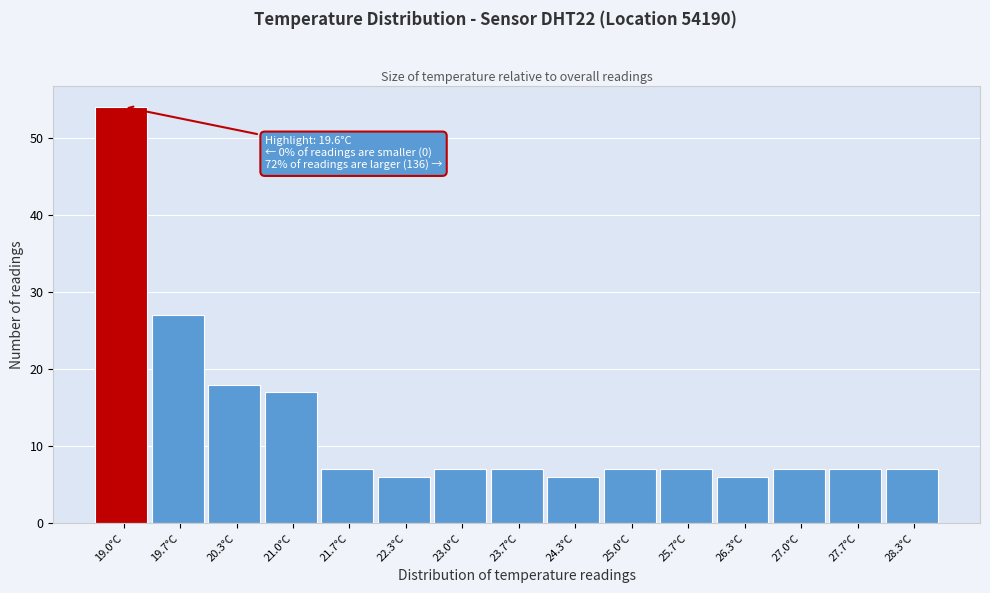

Reading right to left, transcribe all the data shown in this chart.

28.3°C=7	27.7°C=7	27.0°C=7	26.3°C=6	25.7°C=7	25.0°C=7	24.3°C=6	23.7°C=7	23.0°C=7	22.3°C=6	21.7°C=7	21.0°C=17	20.3°C=18	19.7°C=27	19.0°C=54